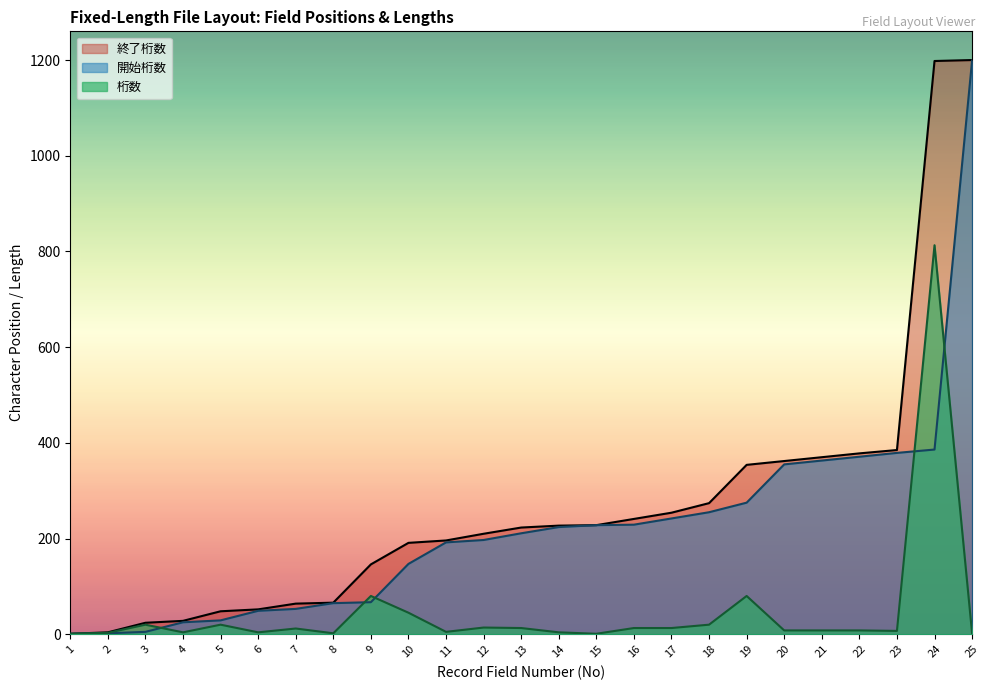

Reading left to right, what are all the values shown in this chart?

開始桁数: 1	2	5	25	29	49	53	65	67	147	192	197	211	224	228	229	242	255	275	355	363	371	379	386	1199
終了桁数: 1	4	24	28	48	52	64	66	146	191	196	210	223	227	228	241	254	274	354	362	370	378	385	1198	1200
桁数: 1	3	20	4	20	4	12	2	80	45	5	14	13	4	1	13	13	20	80	8	8	8	7	813	2